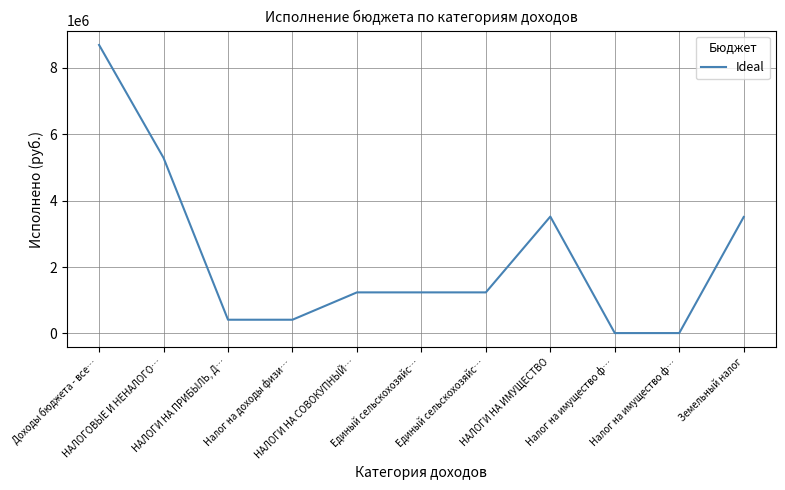

Is it true that the value at Налог на имущество ф… is 5824.5?

False